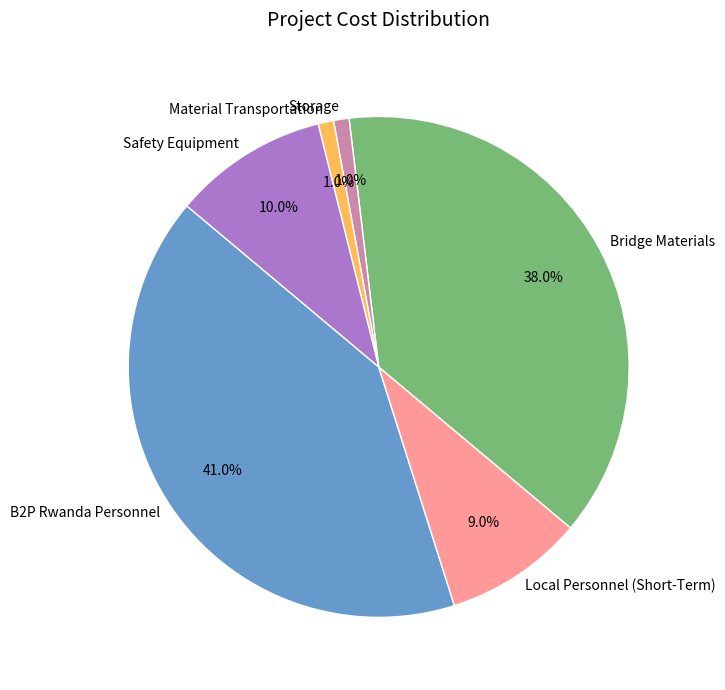

Is Safety Equipment the majority of the pie?

No